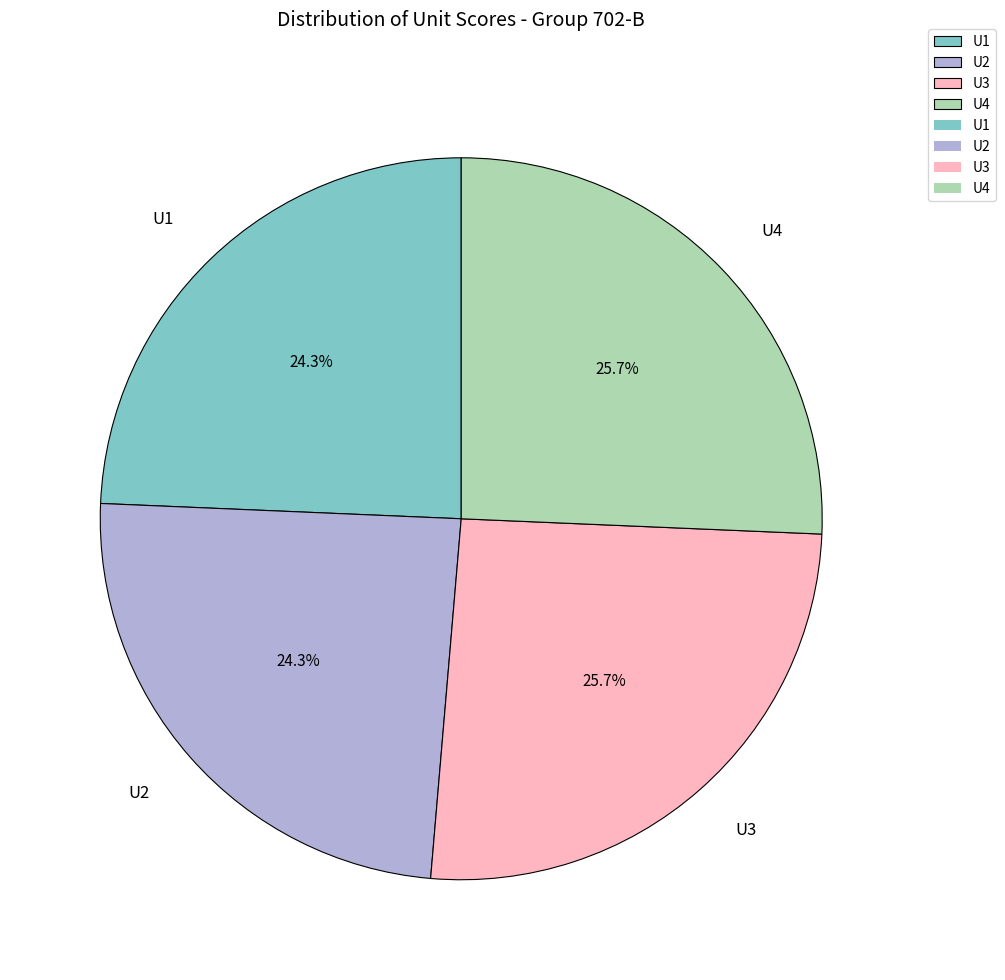

Combined, do U4 and U3 account for over 50%?

Yes